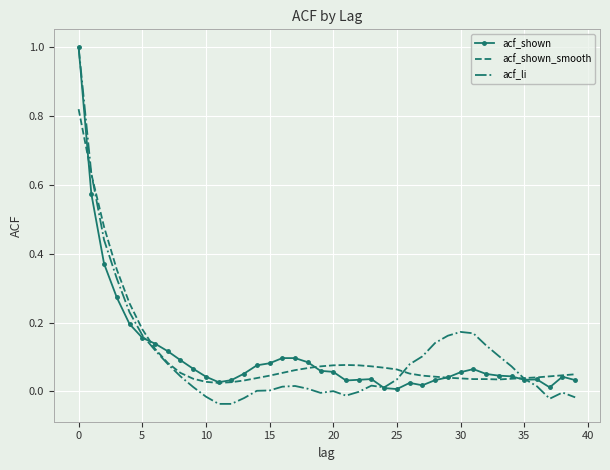

At how many categories does at least one series exceed 0?

40